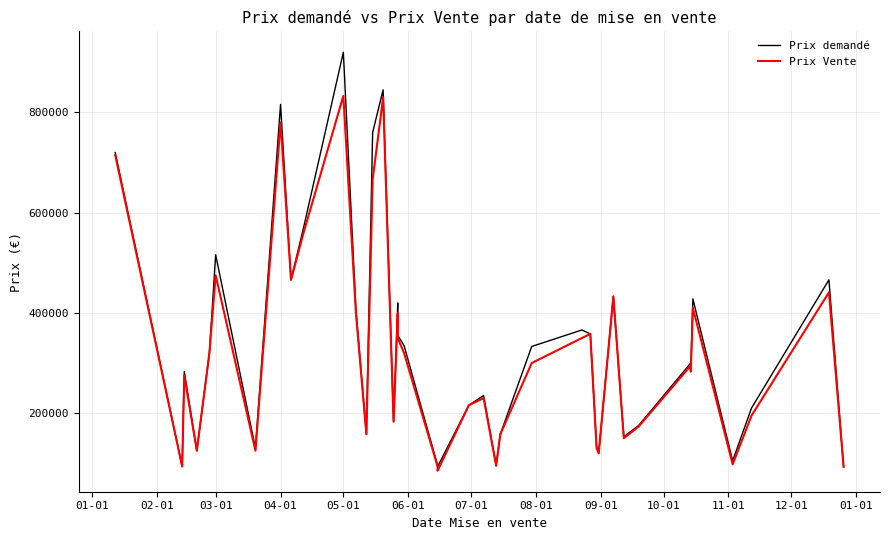

In Prix Vente, how many points are lower than both neighbors (excluding endpoints)?

12